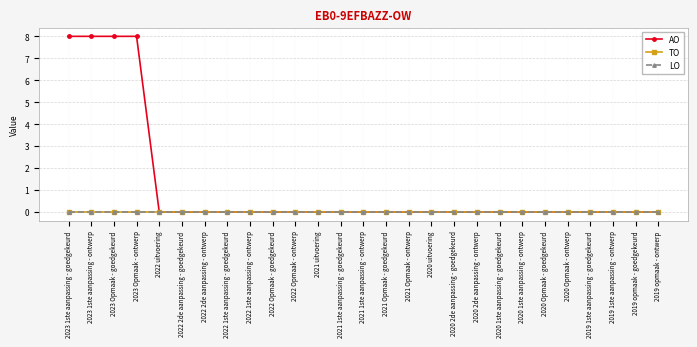

True or false: LO and AO cross at least once.

False